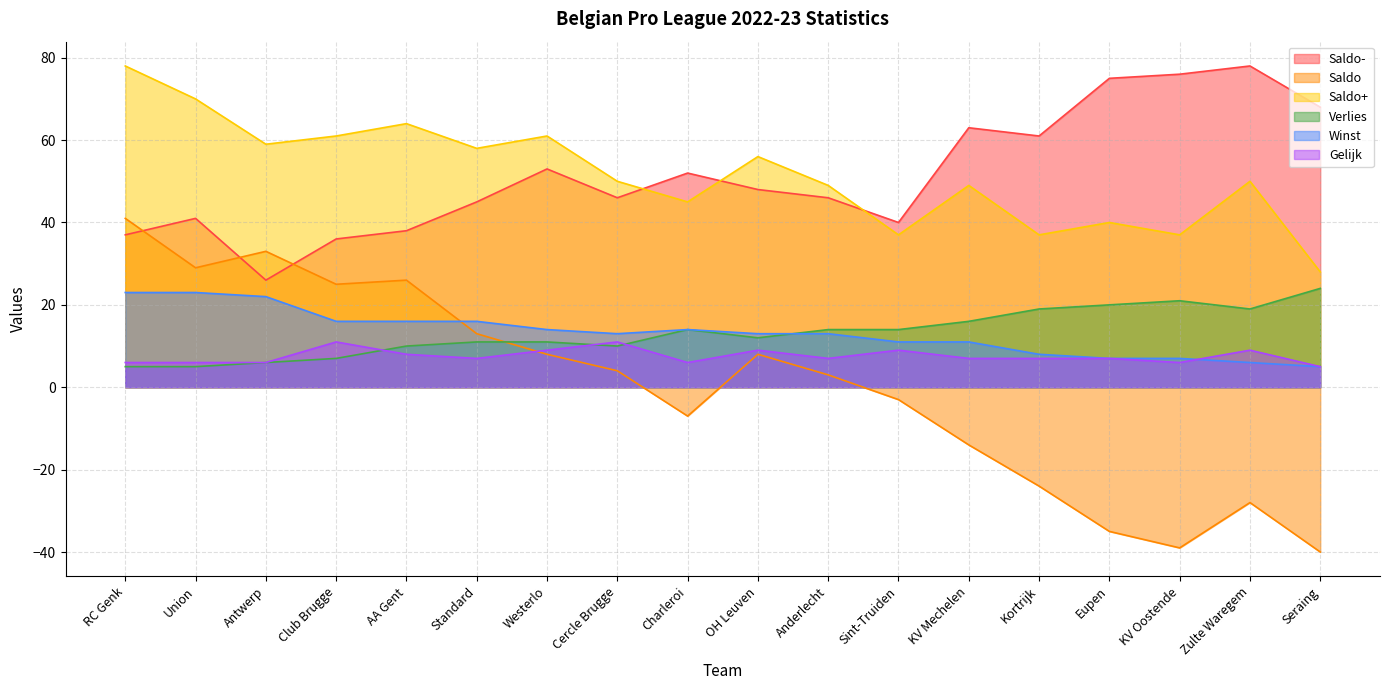

Where is the first local minimum for Gelijk?

Standard